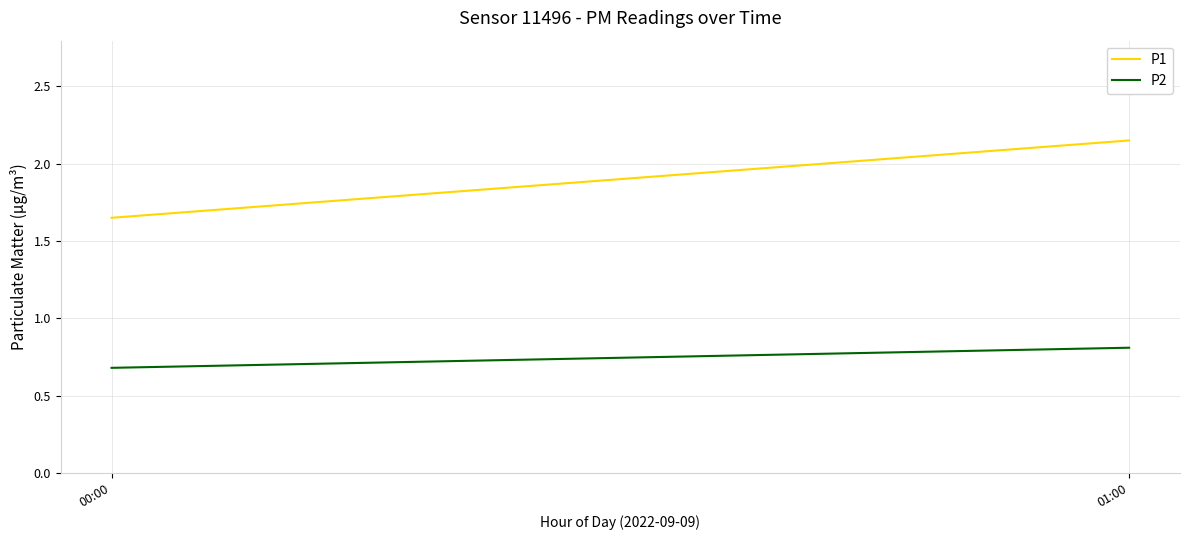

What are all the series names shown in the legend?

P1, P2